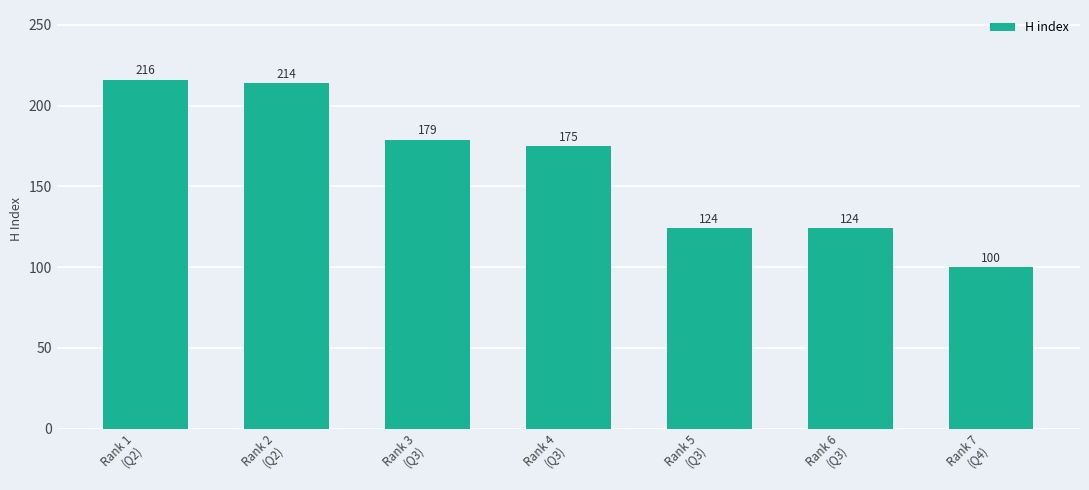

At which category does the chart reach its minimum across all series?

Rank 7
(Q4)